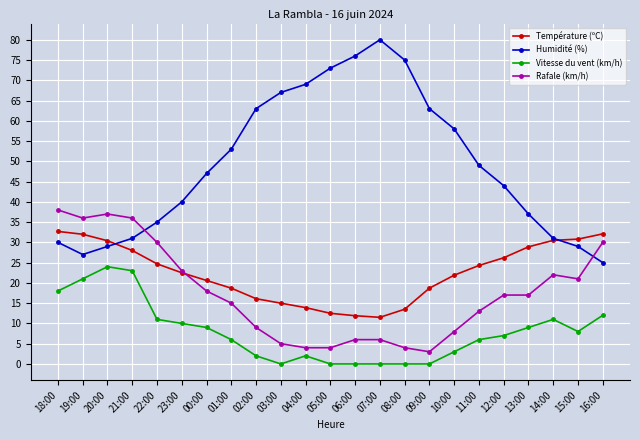

What is the total value across all series at 19:00?

116.0